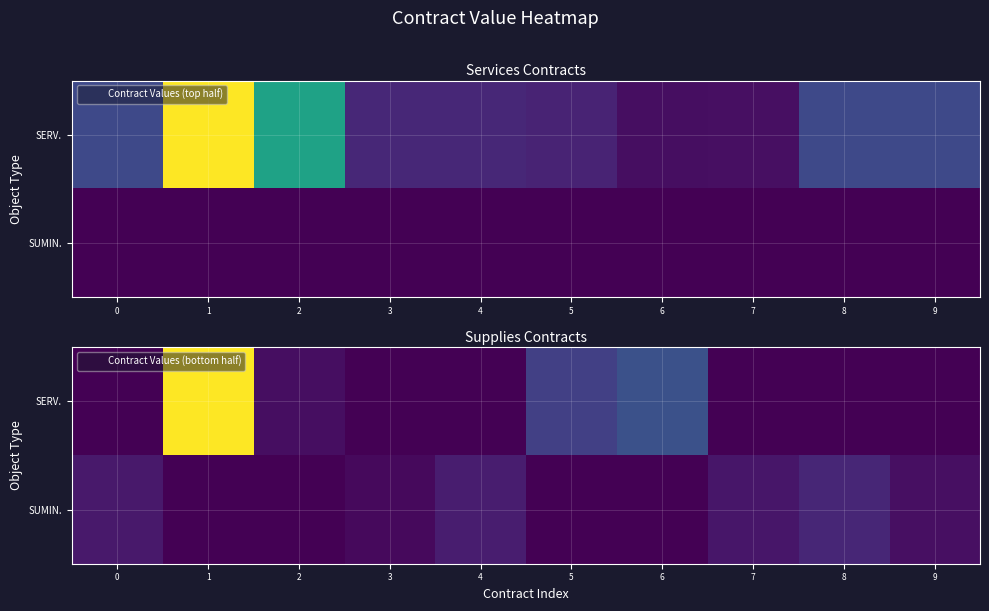

Rank the series by their average value, from highest to lowest.

SERV., SUMIN.